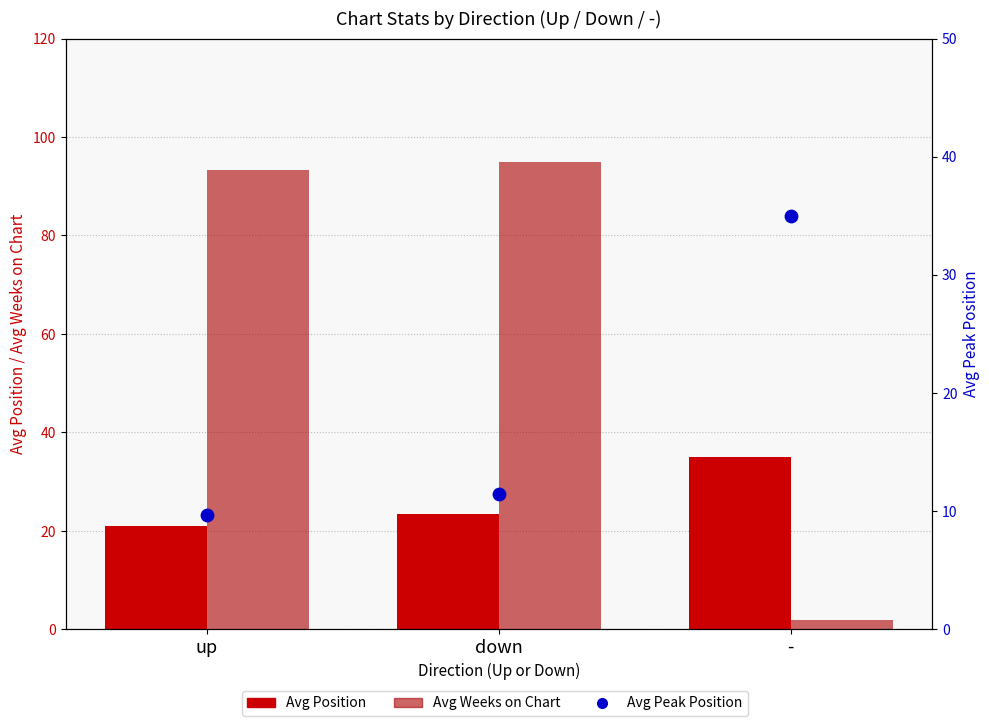

Which series has the largest Y range (max minus min)?

Avg Weeks on Chart